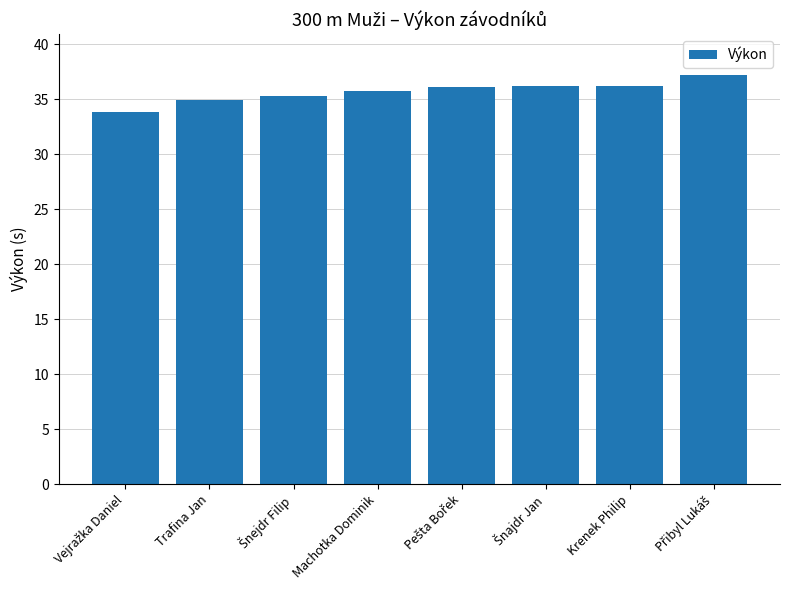

What is the difference between the values at Machotka Dominik and Krenek Philip?

0.5